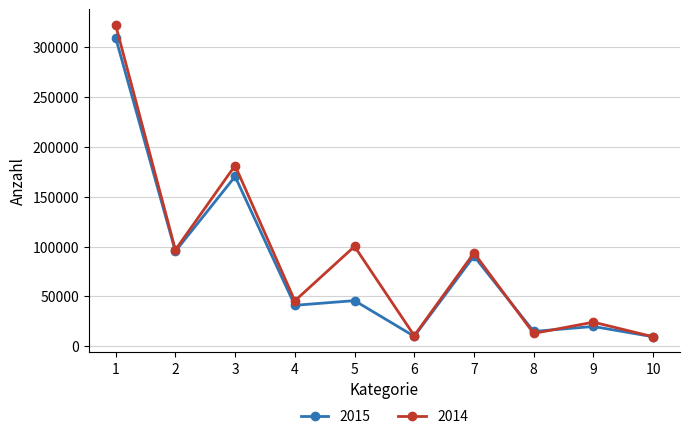

What is the value of the 2014 point at the 2nd from the left?

96666